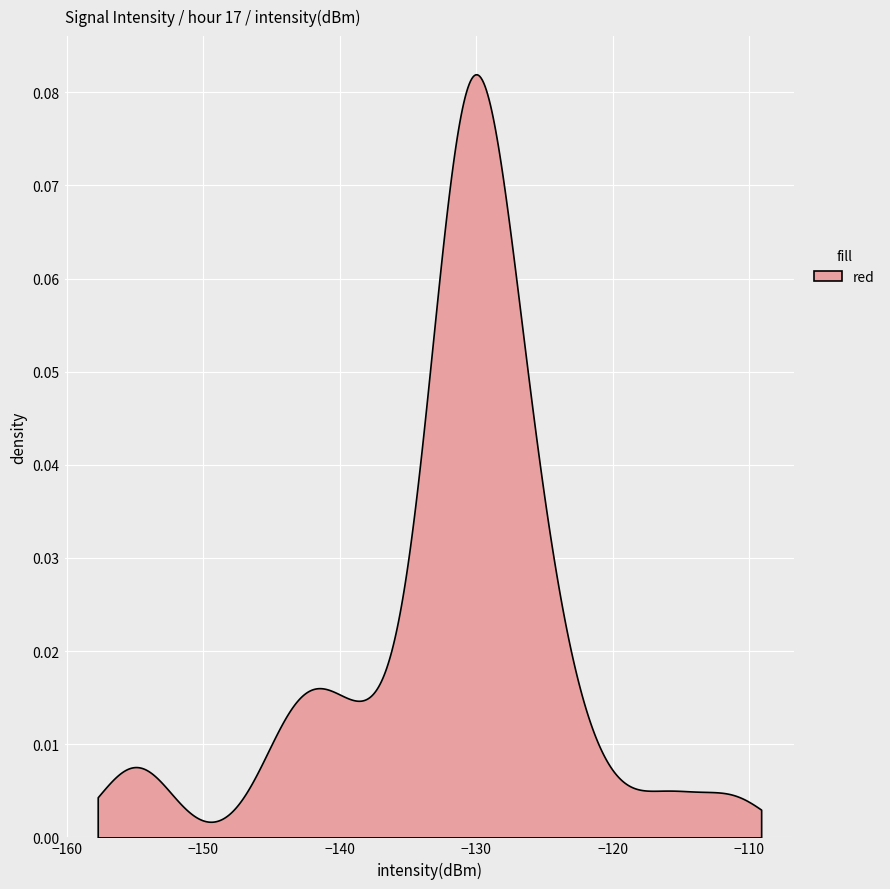

What value does the data have at 15?

-141.2